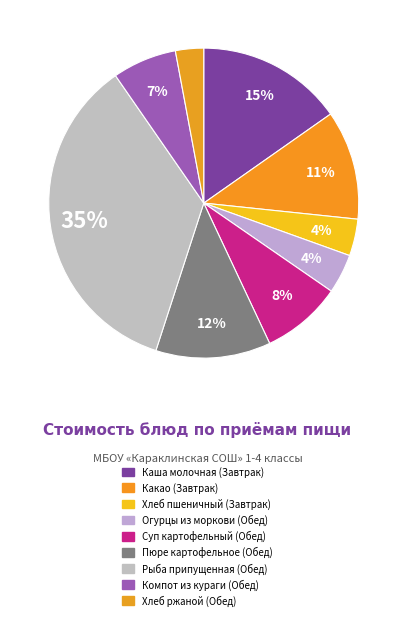

The Компот из кураги (Обед) slice represents 7% of the pie. True or false?

True